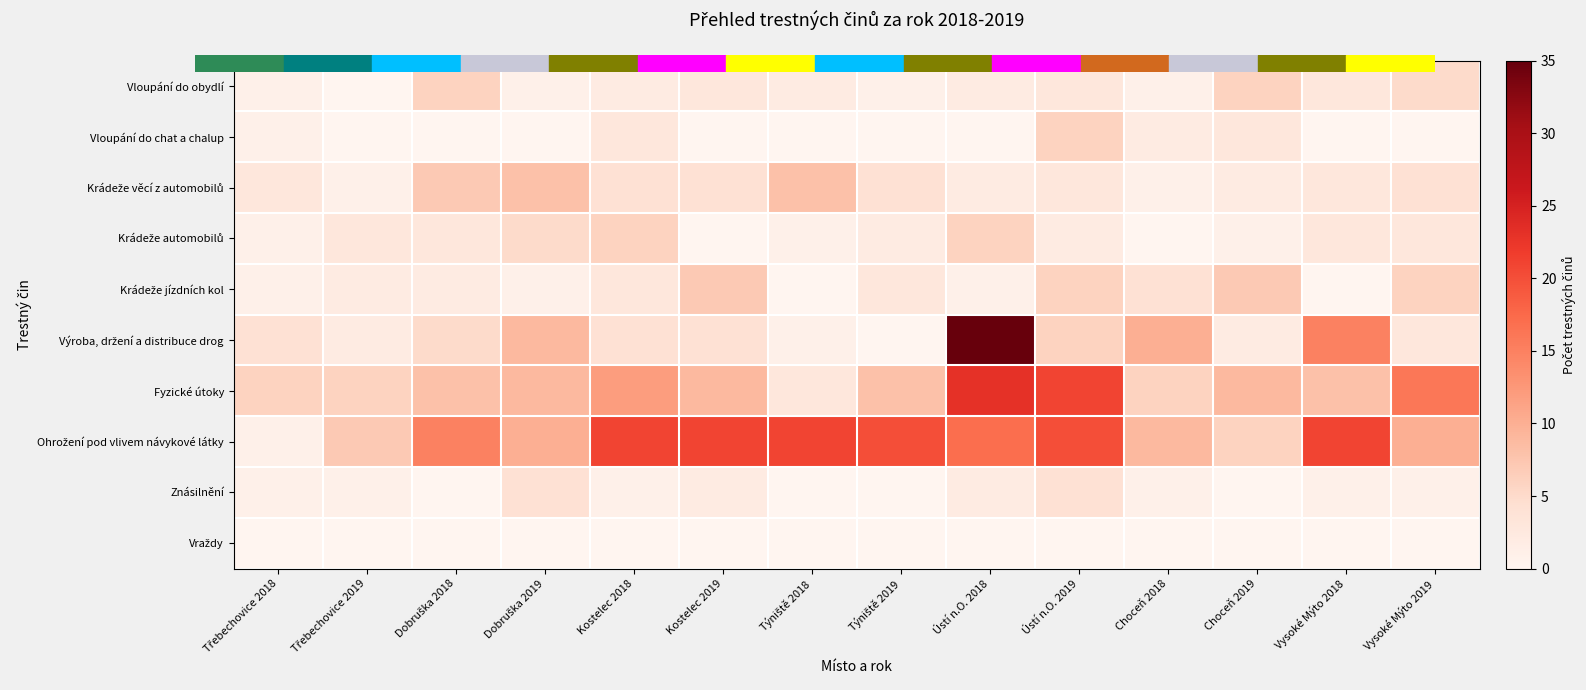

Which label corresponds to the smallest value in the chart?

Třebechovice 2019